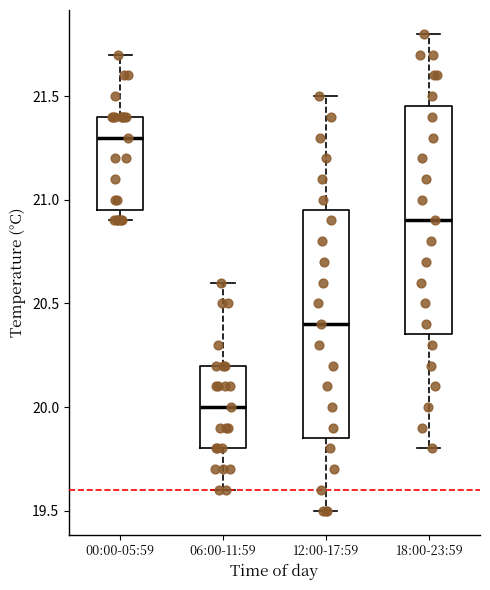

Which box's median line is the lowest?

06:00-11:59